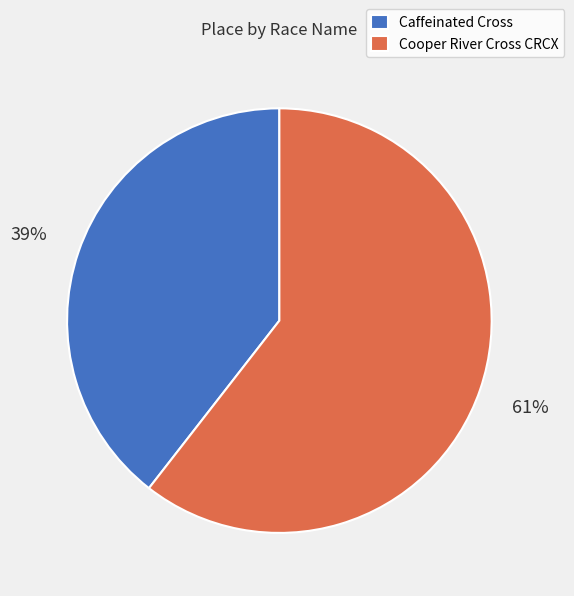

Which has a higher value, Cooper River Cross CRCX or Caffeinated Cross?

Cooper River Cross CRCX